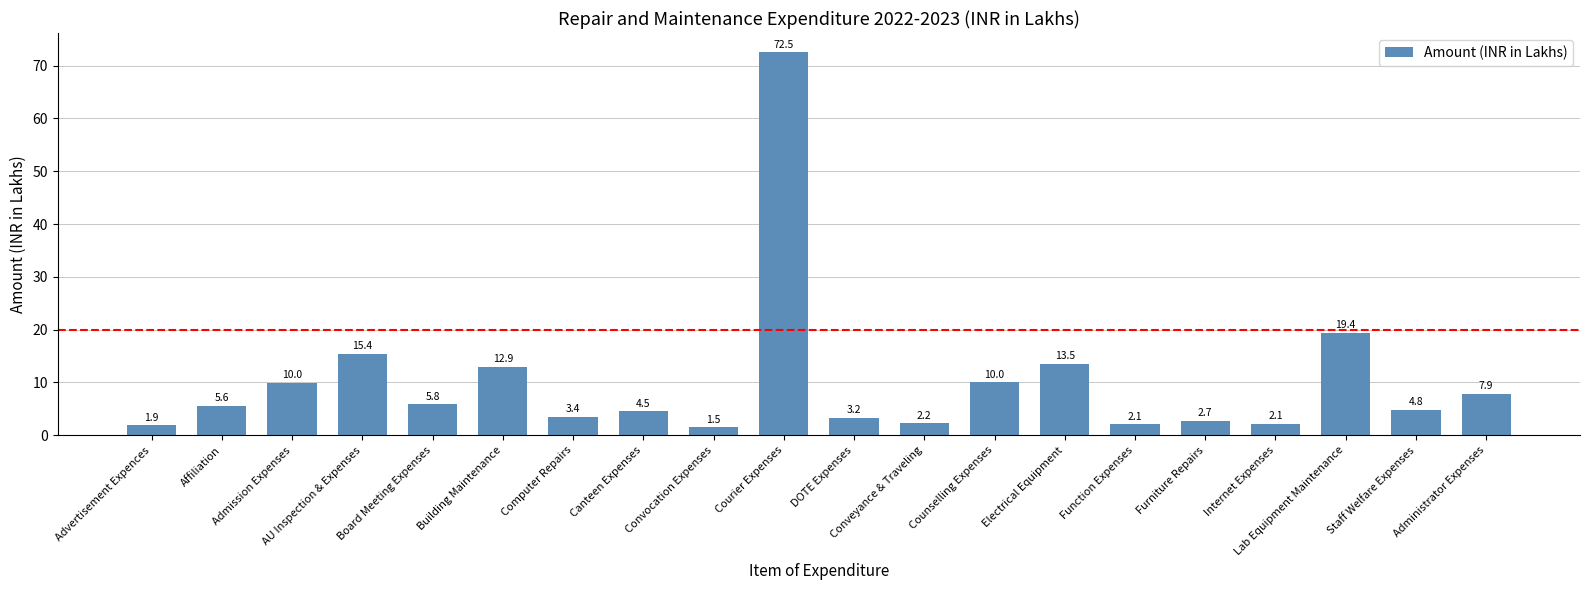

Does the chart contain stacked bars?

No